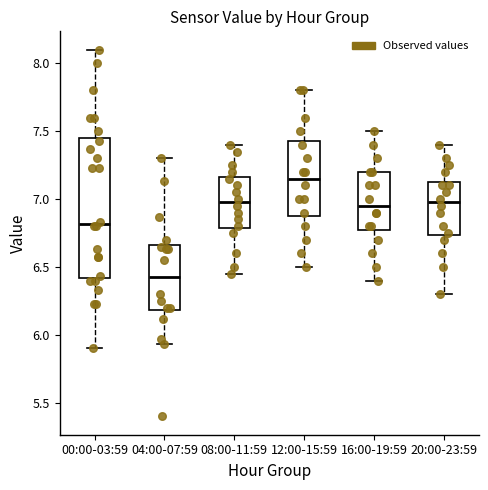

Comparing the boxes themselves (not the whiskers), which one is the tallest?

00:00-03:59